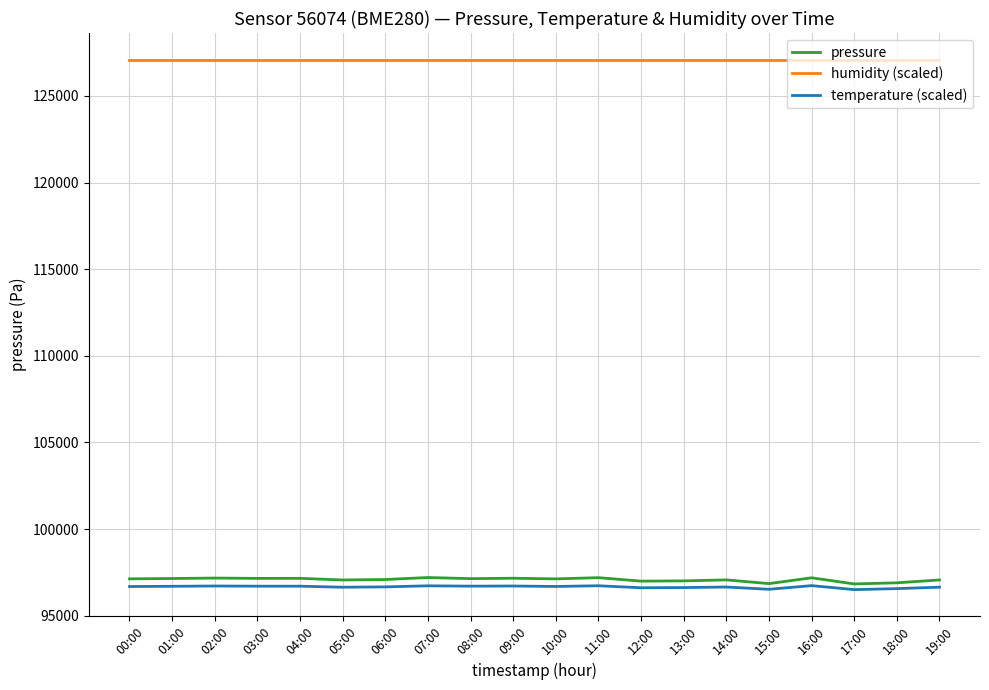

What is the spread (max minus min) of values at 08:00?

30391.0